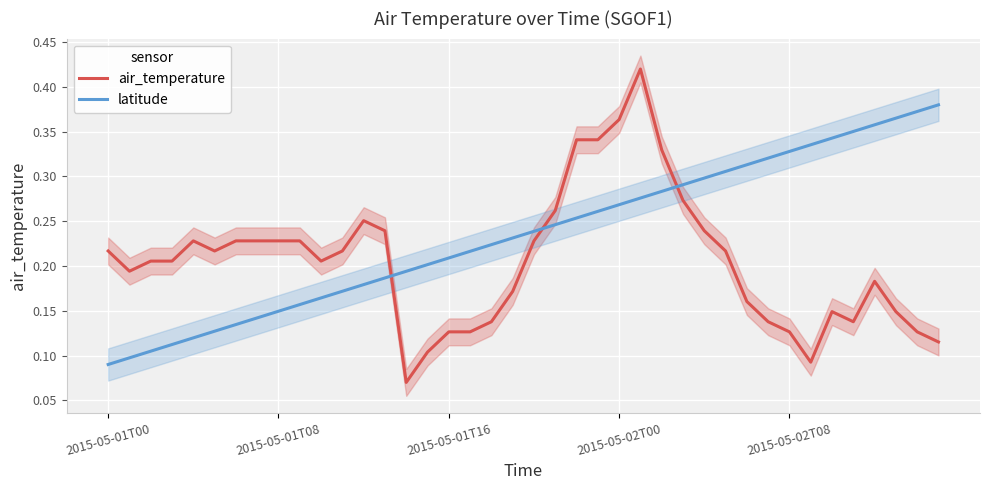

Rank the series at 38 from lowest to highest value.

air_temperature, latitude